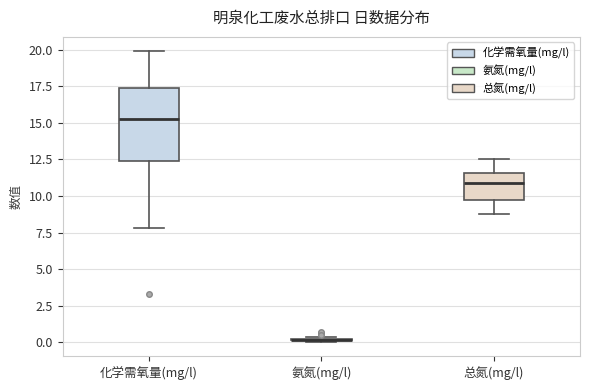

Which box is the tallest, from its lower edge to its upper edge?

化学需氧量(mg/l)